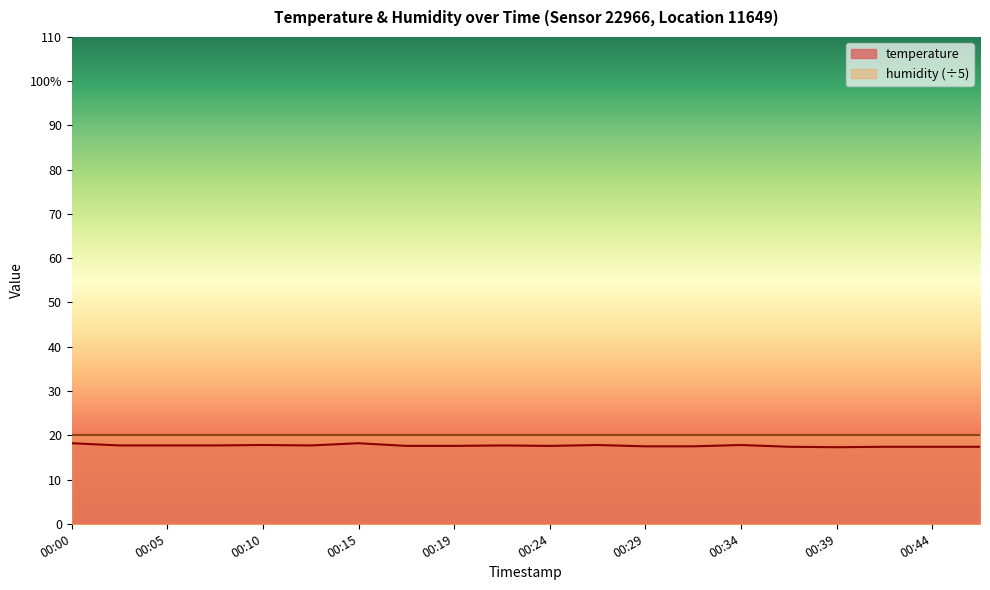

What is the sum of the values at 00:42 and 00:12?

35.1